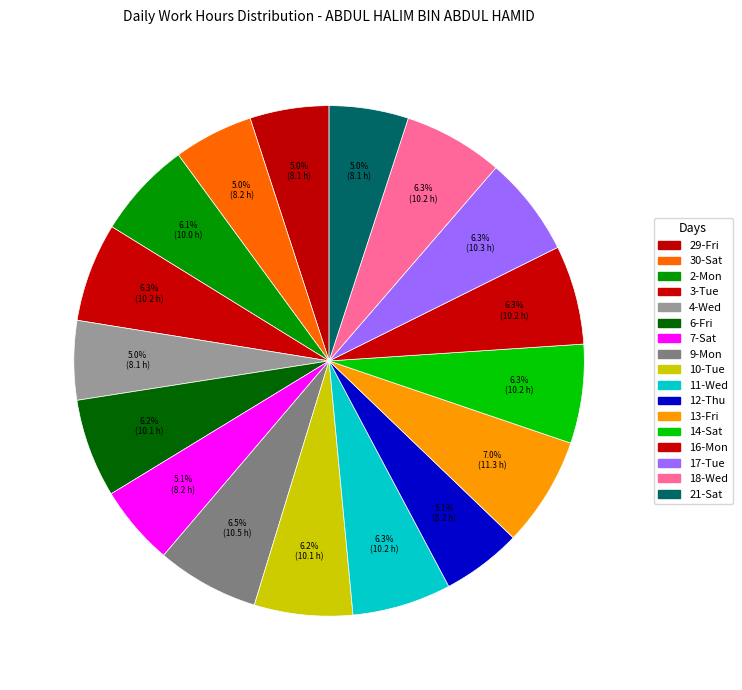

What portion of the pie excludes 3-Tue?

93.7%